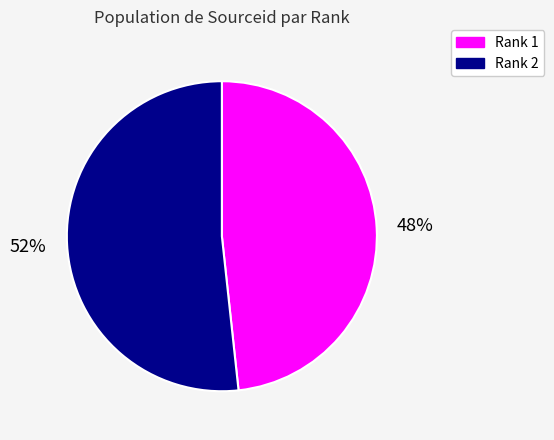

Is Rank 1 the majority of the pie?

No